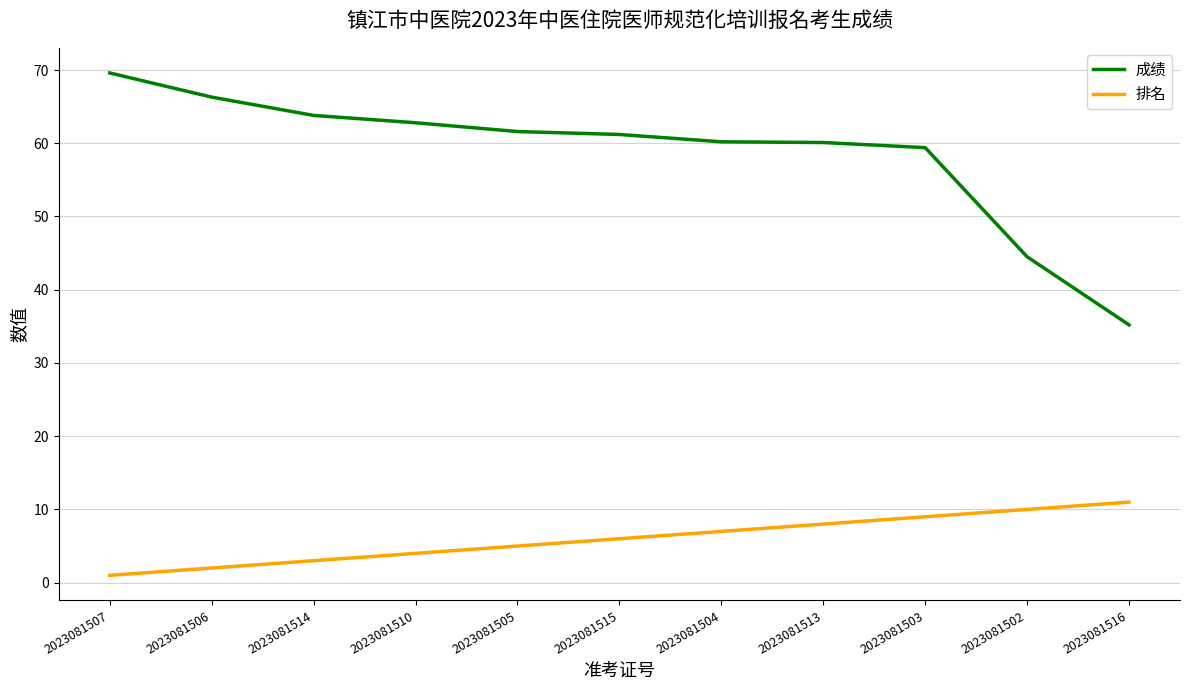

At which category is the sum across all series the highest?

2023081507